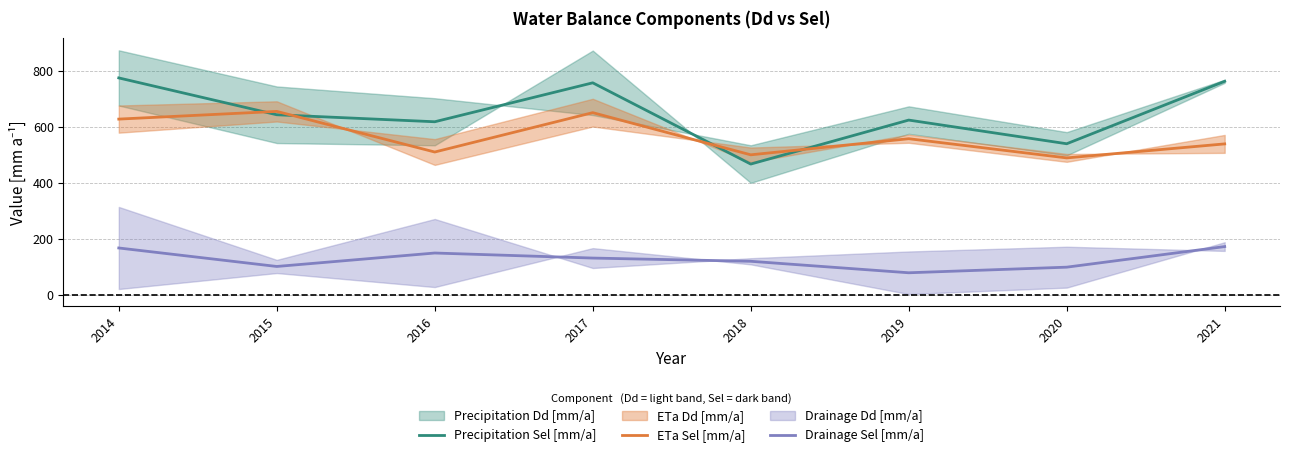

True or false: ETa Sel [mm/a] has a value of 655.0 at 2015.

True